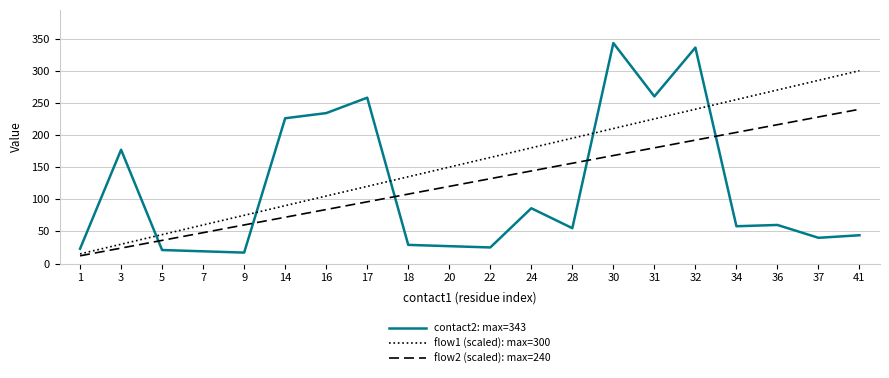

Which series has the widest spread of values?

contact2: max=343